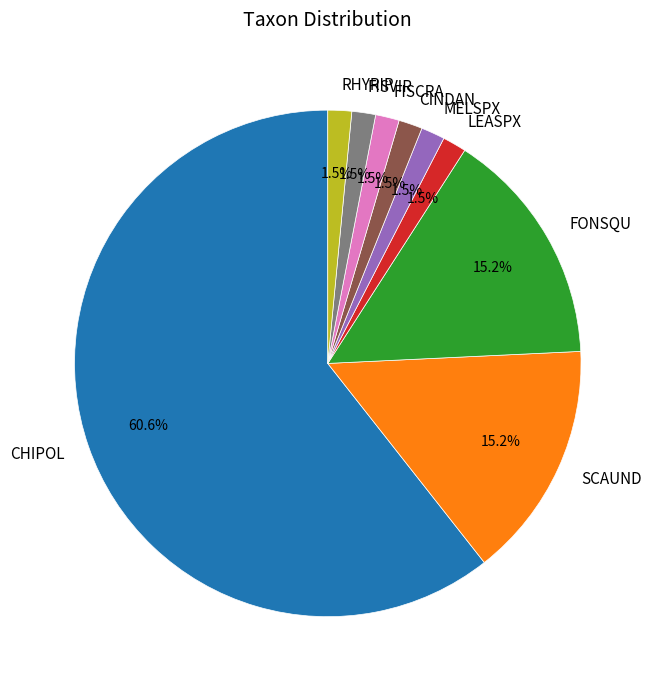

How many segments does this pie chart have?

9